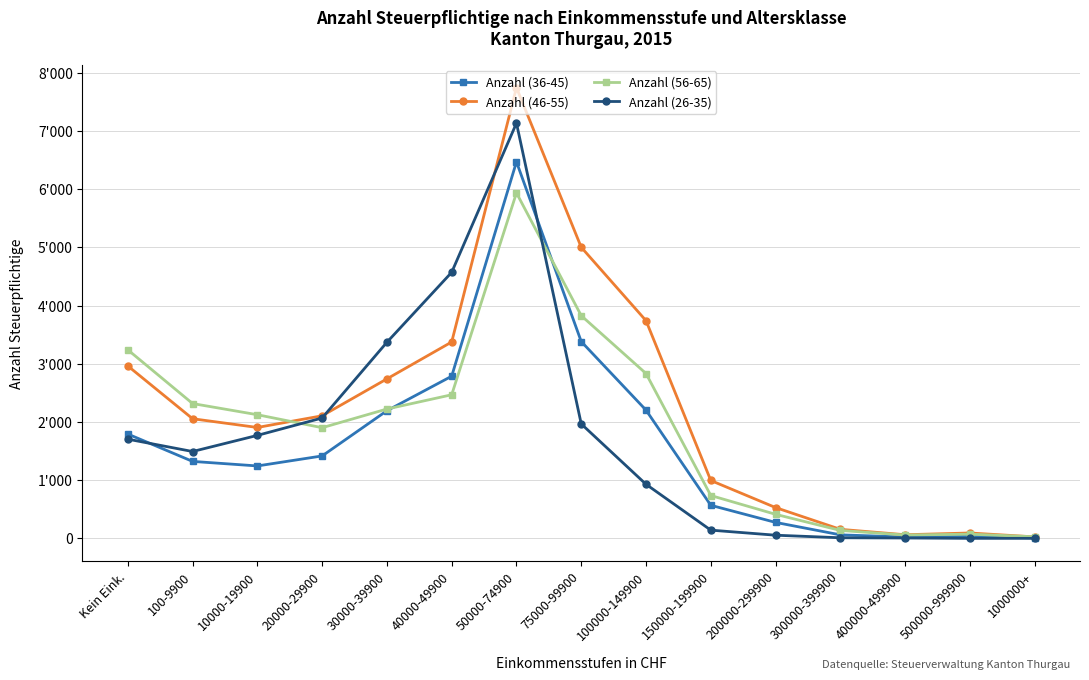

How many times do Anzahl (26-35) and Anzahl (36-45) cross each other?

2